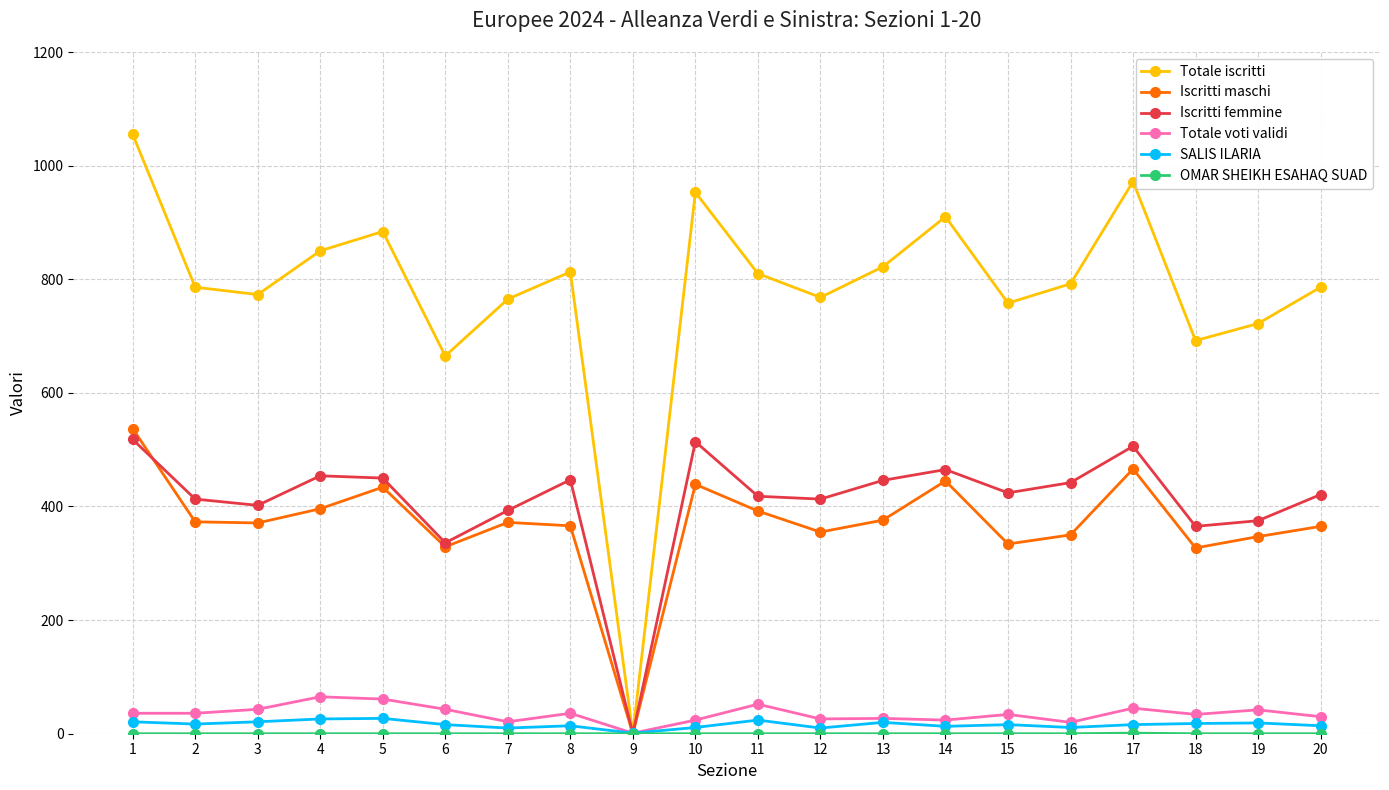

What is the greatest value displayed?

1055